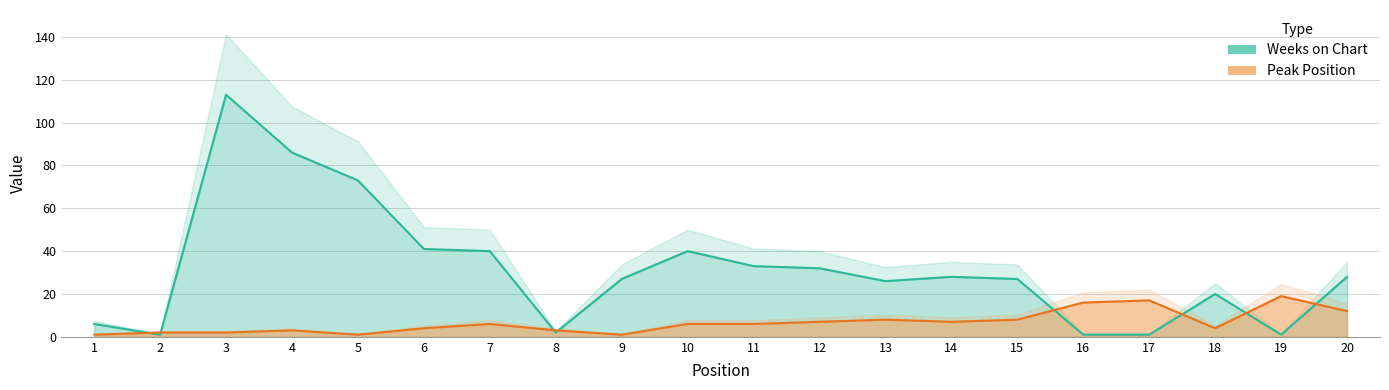

Which series changed the most between 14 and 19?

Weeks on Chart